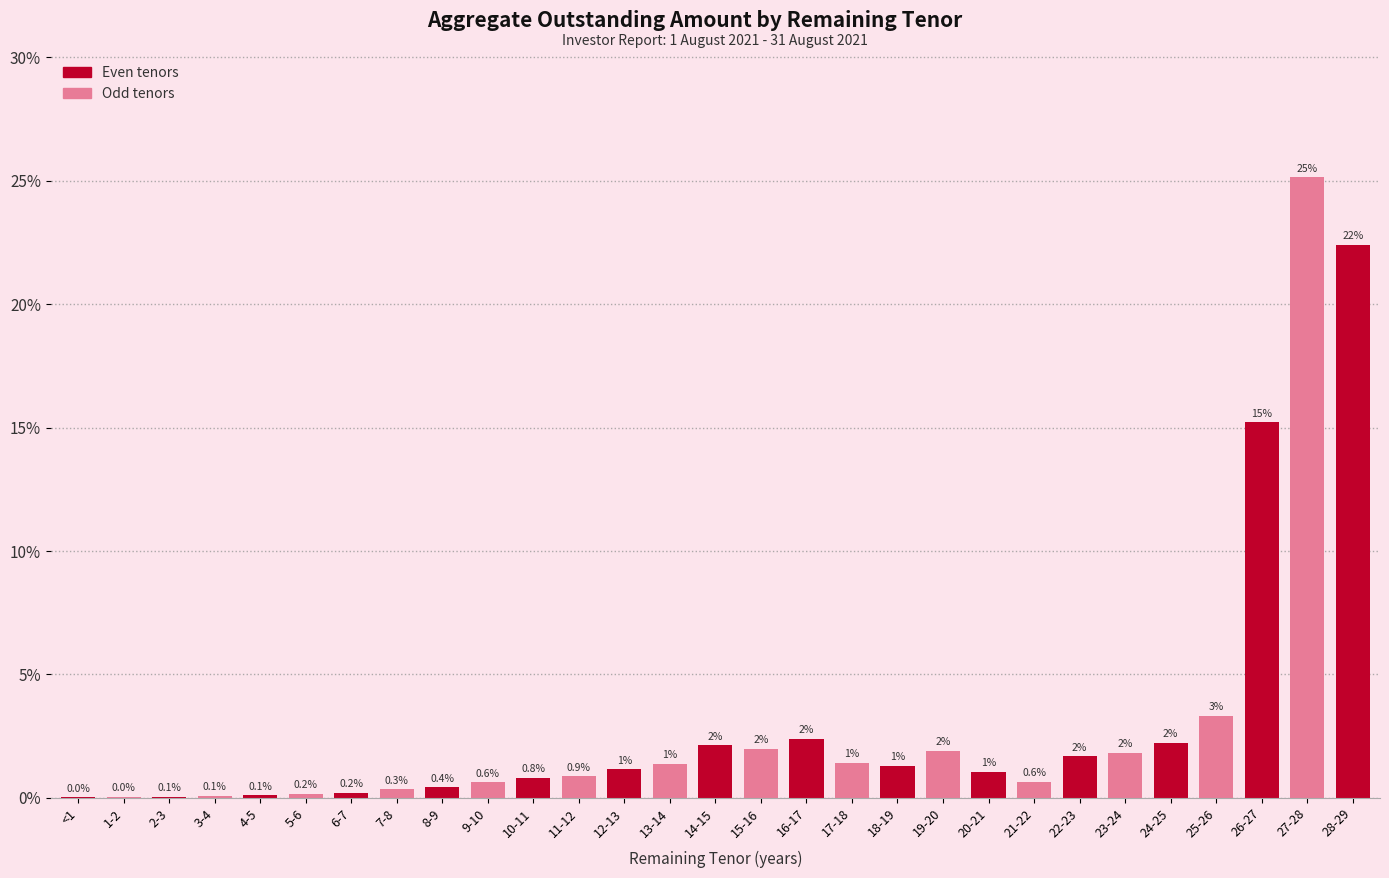

Between 27-28 and 22-23, which is larger?

27-28